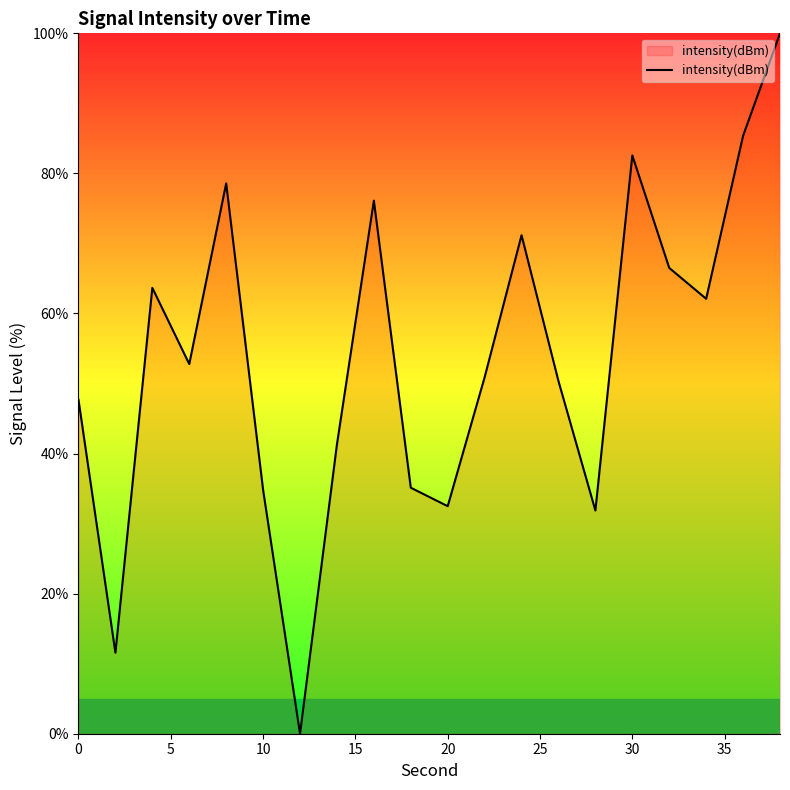

How many lines are shown in the chart?

1